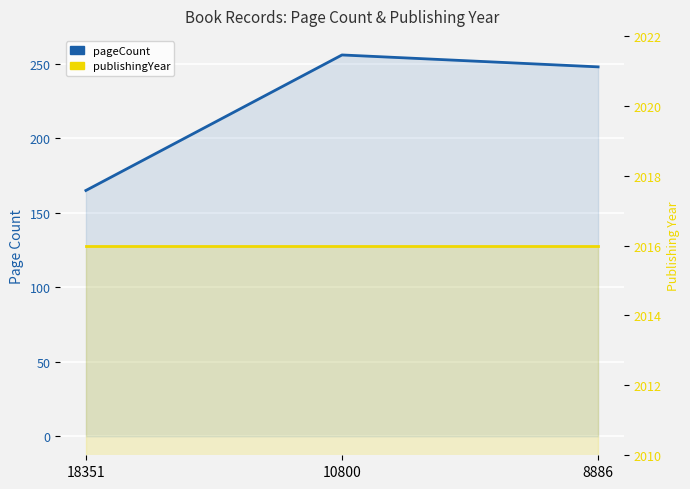

Rank the series by their maximum value, from lowest to highest.

pageCount, publishingYear